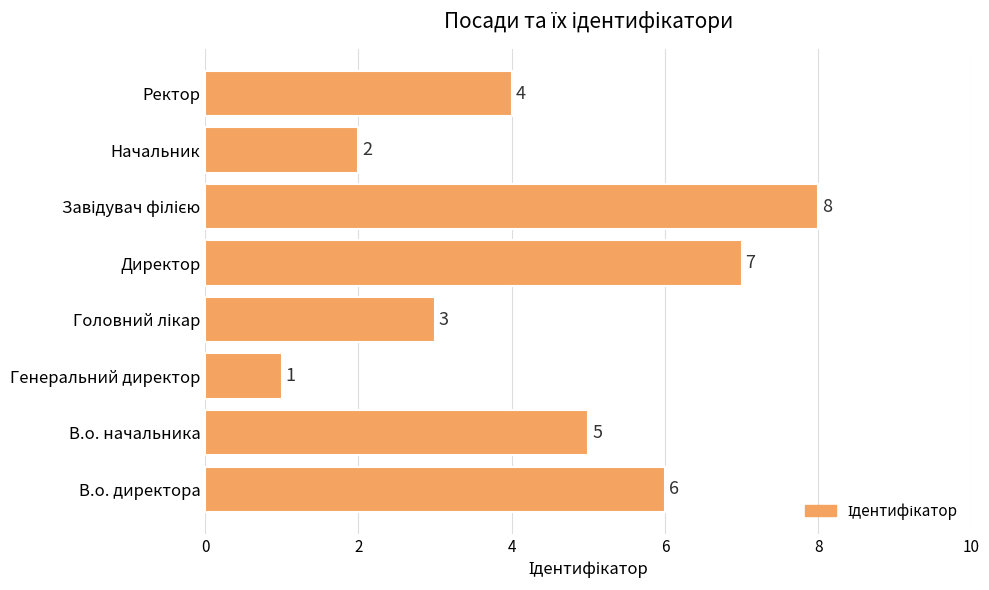

Is it true that the value at Генеральний директор is 1?

True